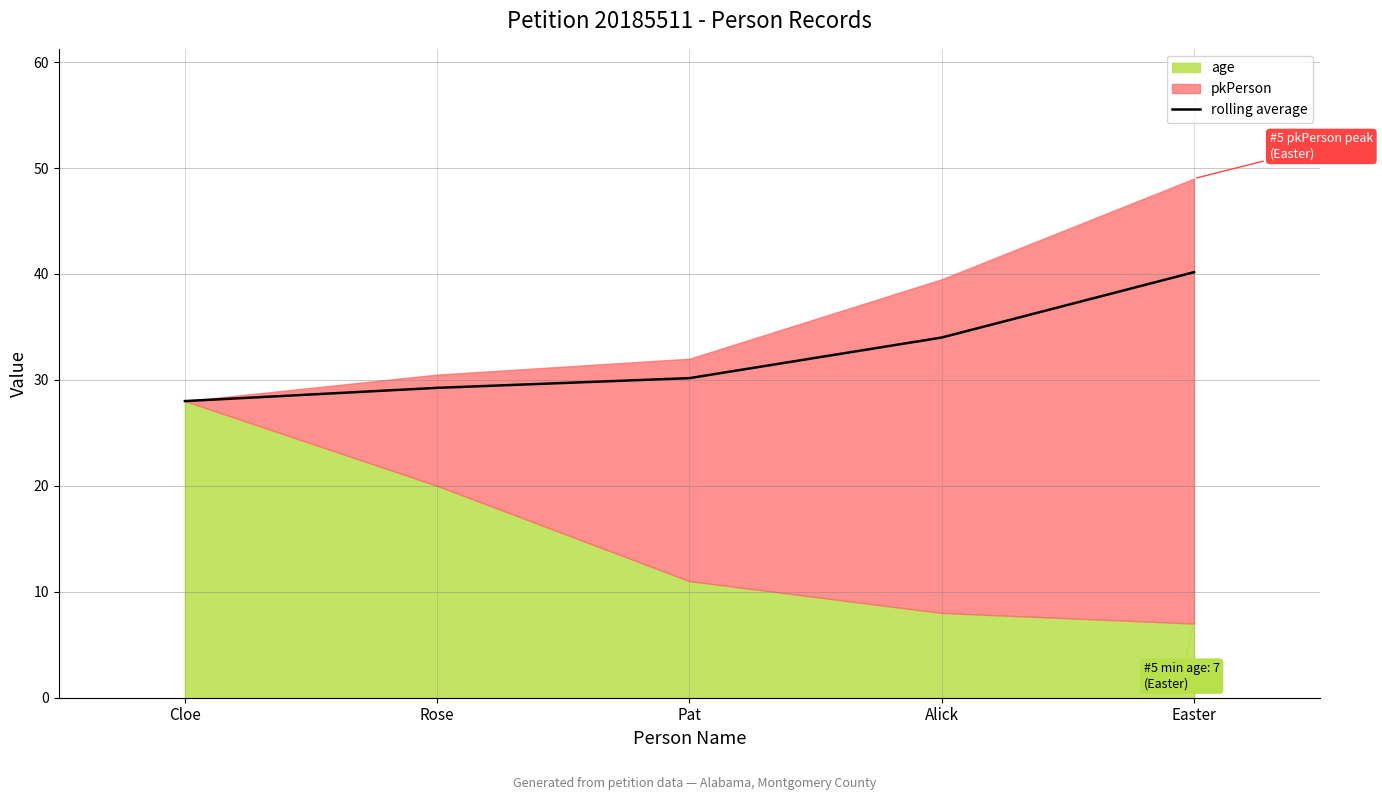

Reading left to right, list all the values displayed in this chart.

28.0	29.2	30.2	34.0	40.2